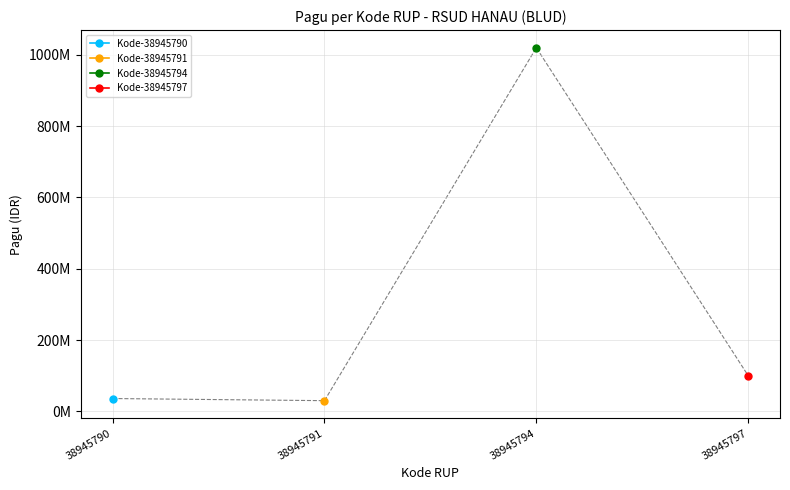

What is the difference between the maximum and minimum values?

990000000